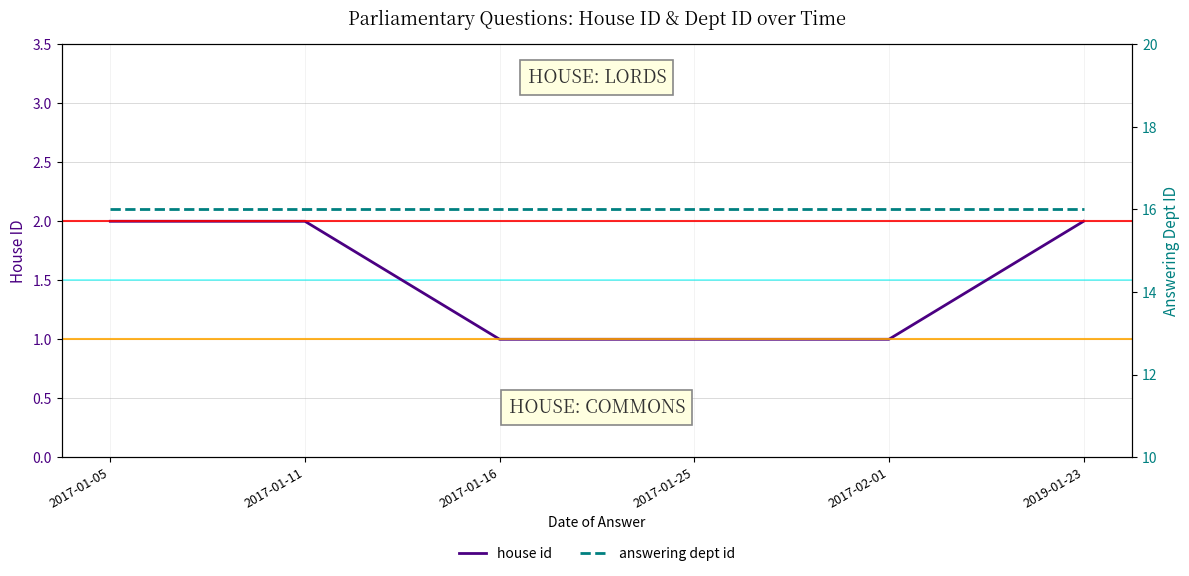

True or false: house id has more than 0 interior local peaks.

False